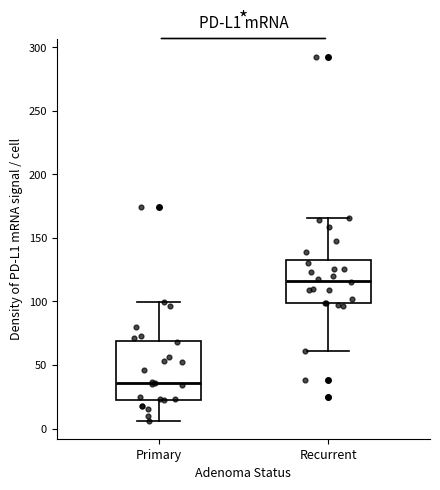

Reading left to right, transcribe this box plot: for each box, give where its median line is, the range the box spans, and where its two whiskers end, as read against the y-axis. The values are not printed on the chart, so give them approximately, as read against the axis.

Primary: median 35, box 25 to 70, whiskers 5 to 100
Recurrent: median 115, box 100 to 130, whiskers 60 to 165